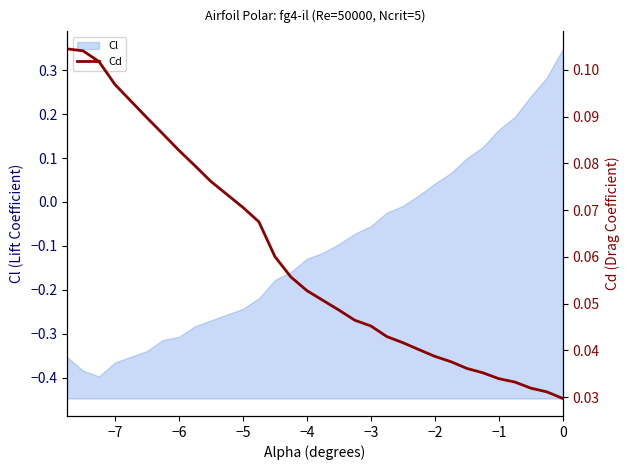

What is the greatest value displayed?

0.1